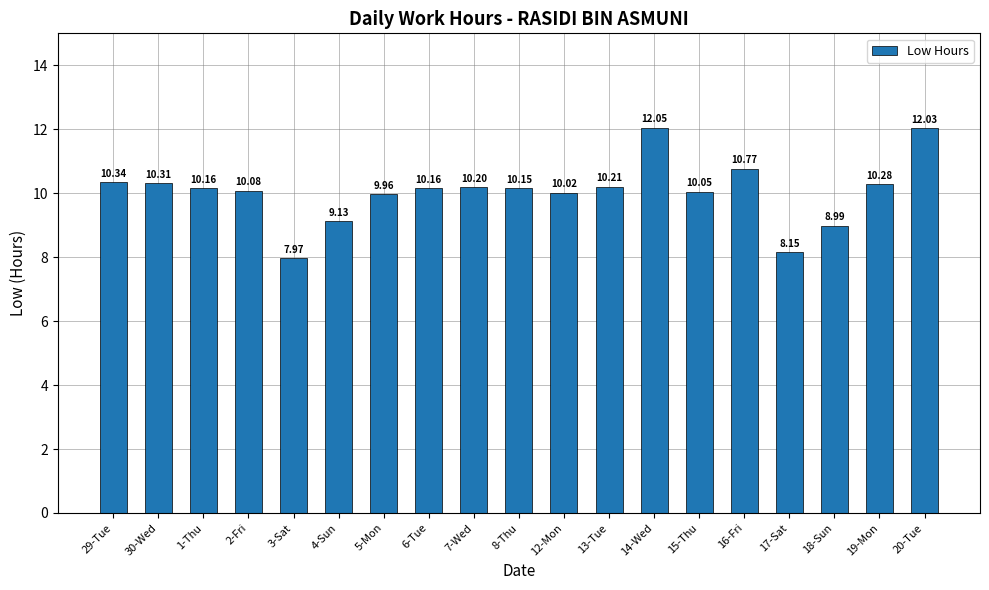

At which category does the chart reach its peak across all series?

14-Wed